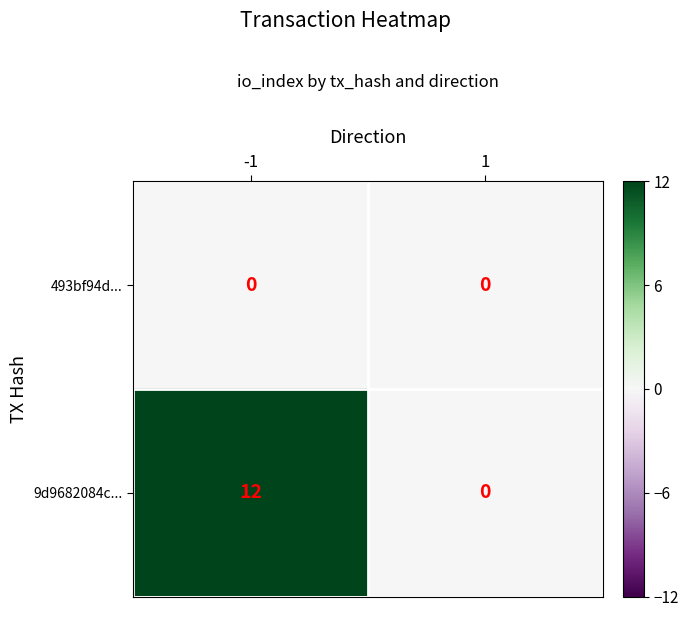

Which series has the widest spread of values?

9d9682084c...